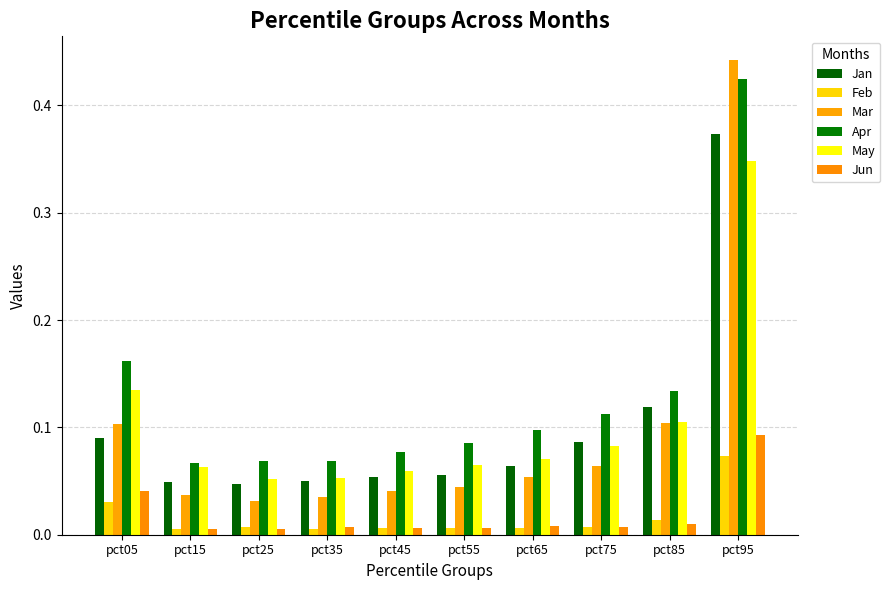

How many bars are there in each group?

6